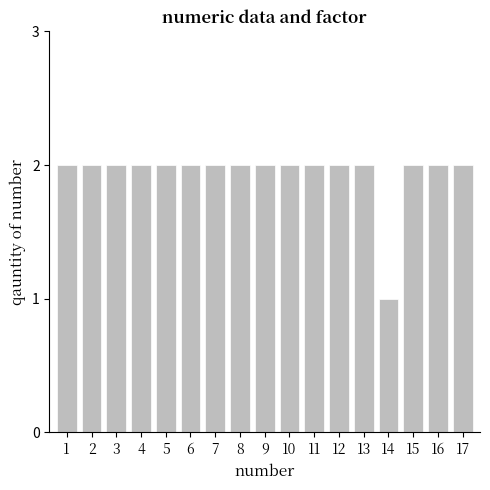

What is the value of the 10th bar from the left?

2